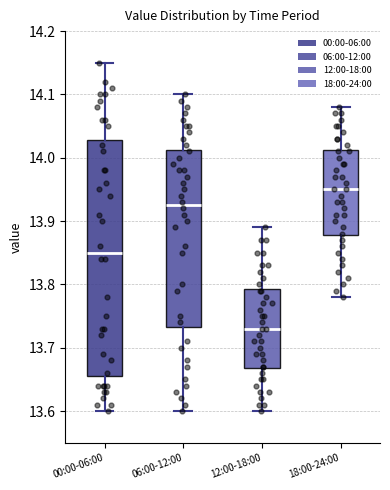

Where is the upper edge of the box for 12:00-18:00 on the y-axis? The values are not printed on the chart, so give them approximately, as read against the axis.

13.79